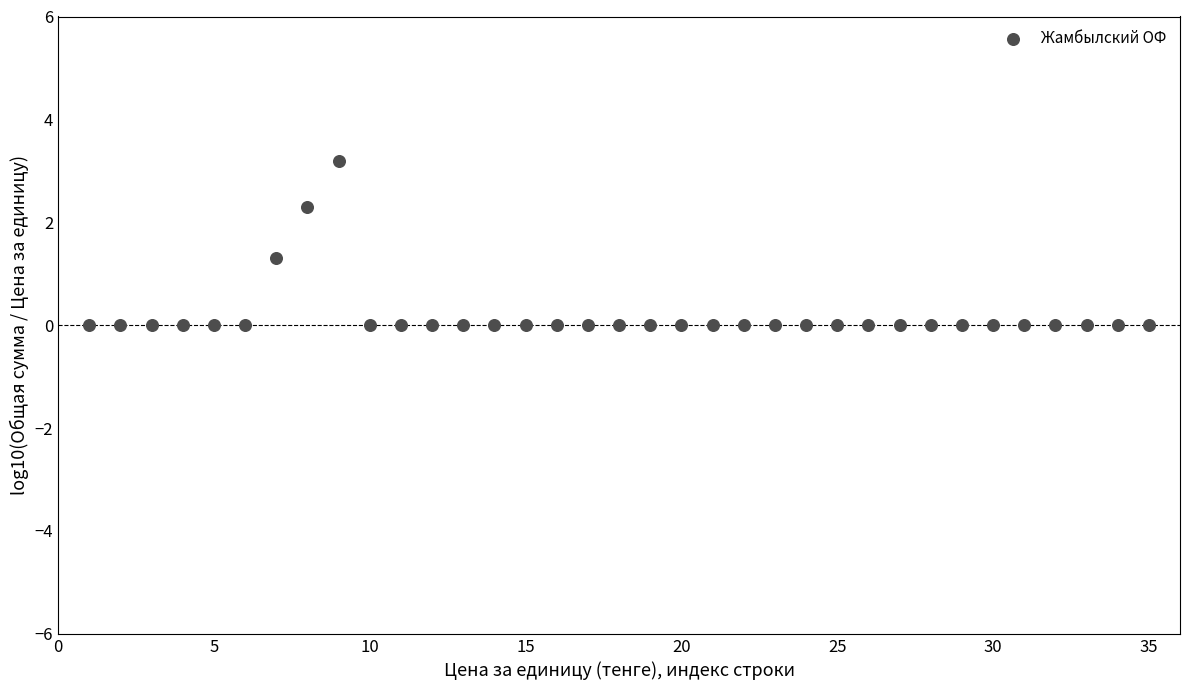

What is the range of X values (max minus min)?

34.0